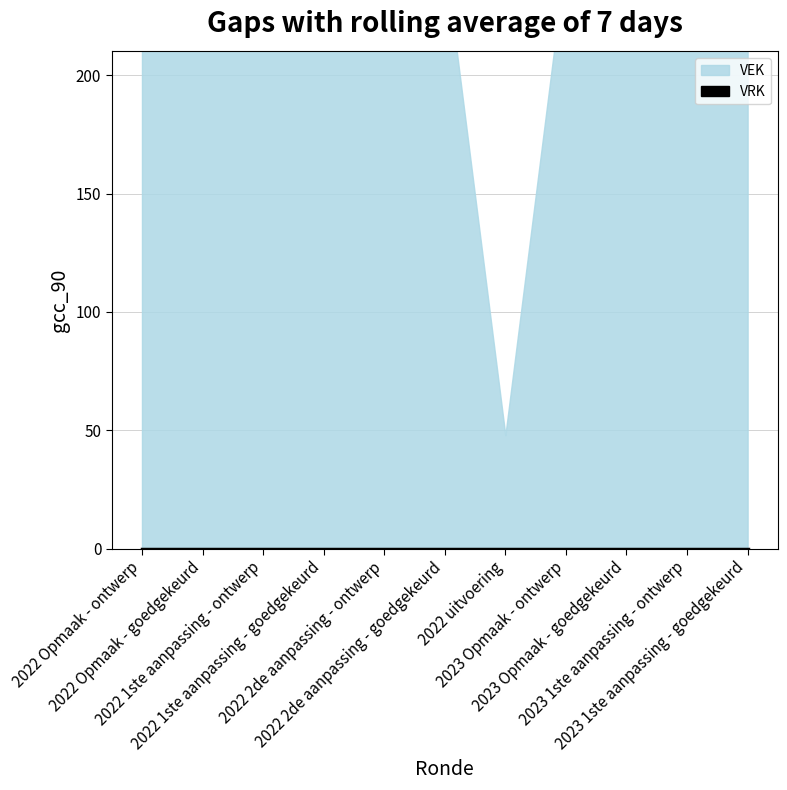

True or false: VEK and VRK cross at least once.

False